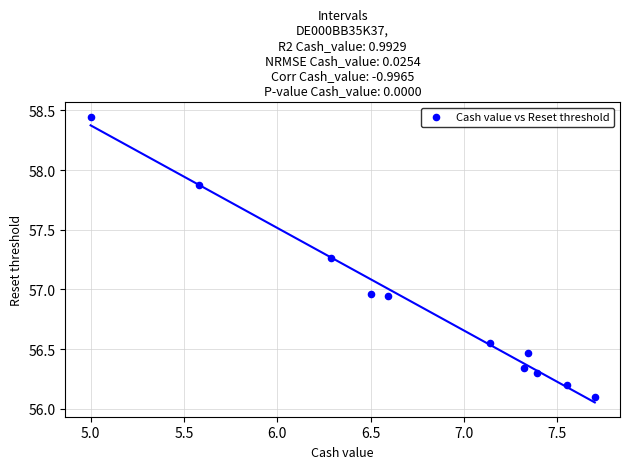

What is the range of X values (max minus min)?

2.7